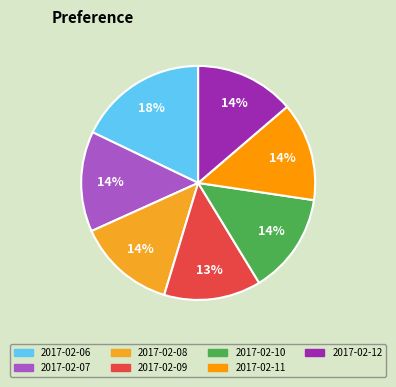

Is it true that 2017-02-07 is 5% of the pie?

False